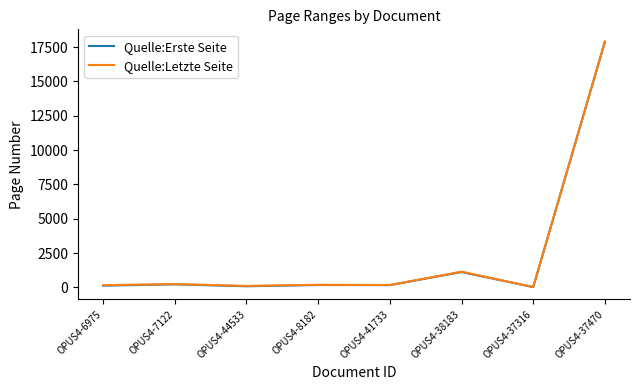

What is the difference between the second highest and second lowest values in the Quelle:Erste Seite series?

1036